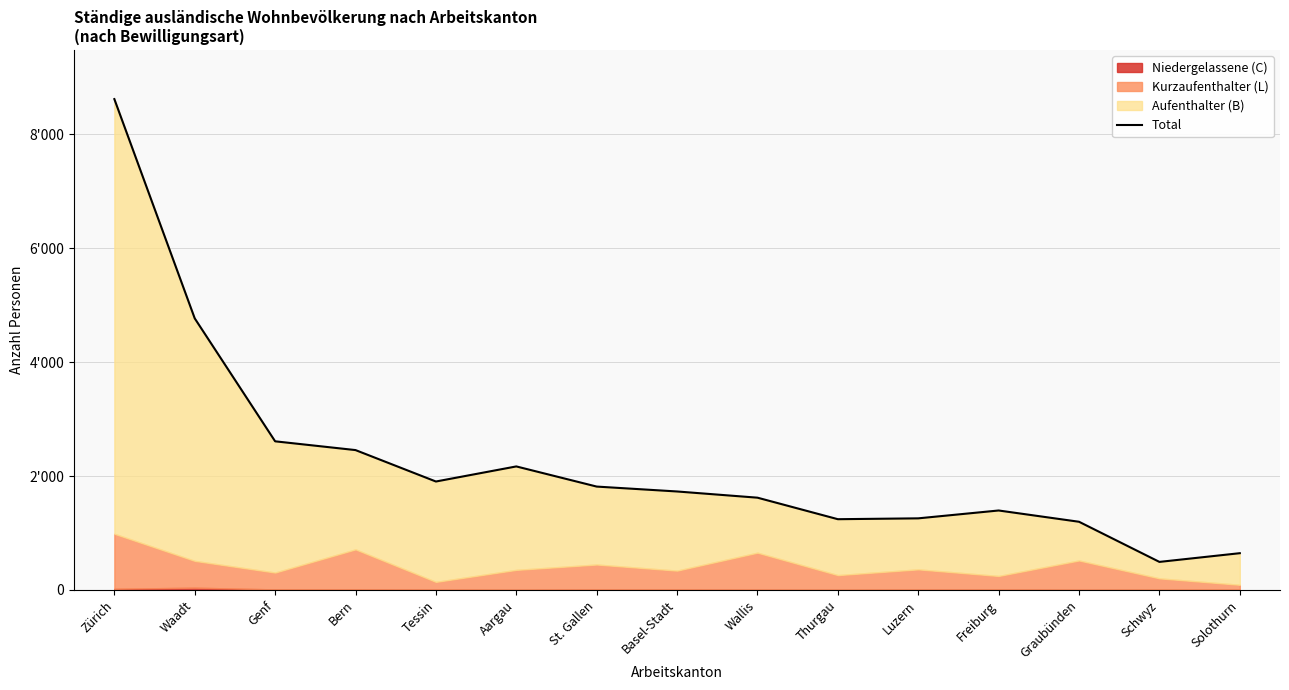

Rank the categories by value from highest to lowest.

Zürich, Waadt, Genf, Bern, Aargau, Tessin, St. Gallen, Basel-Stadt, Wallis, Freiburg, Luzern, Thurgau, Graubünden, Solothurn, Schwyz